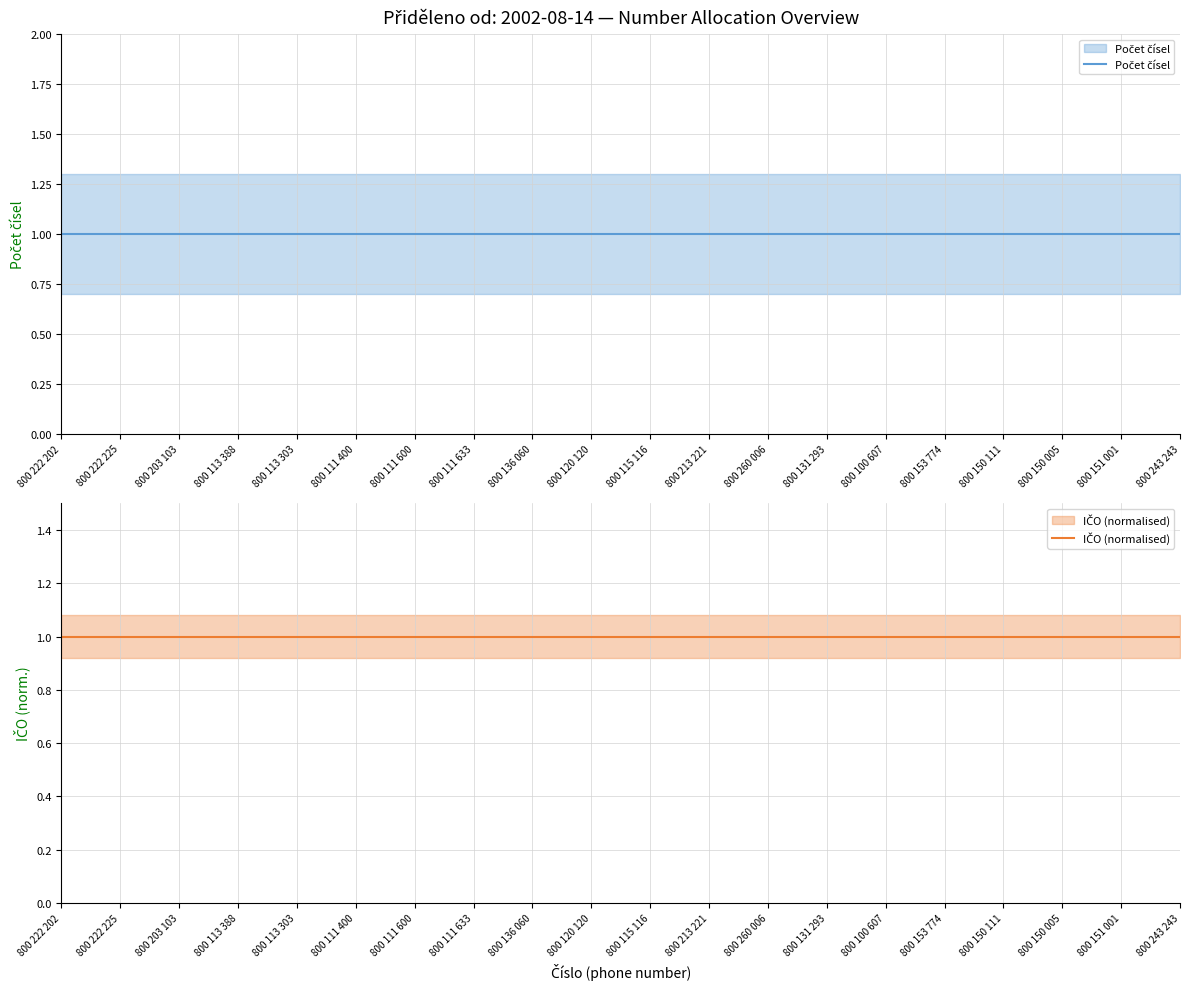

Does the chart have visible grid lines?

Yes